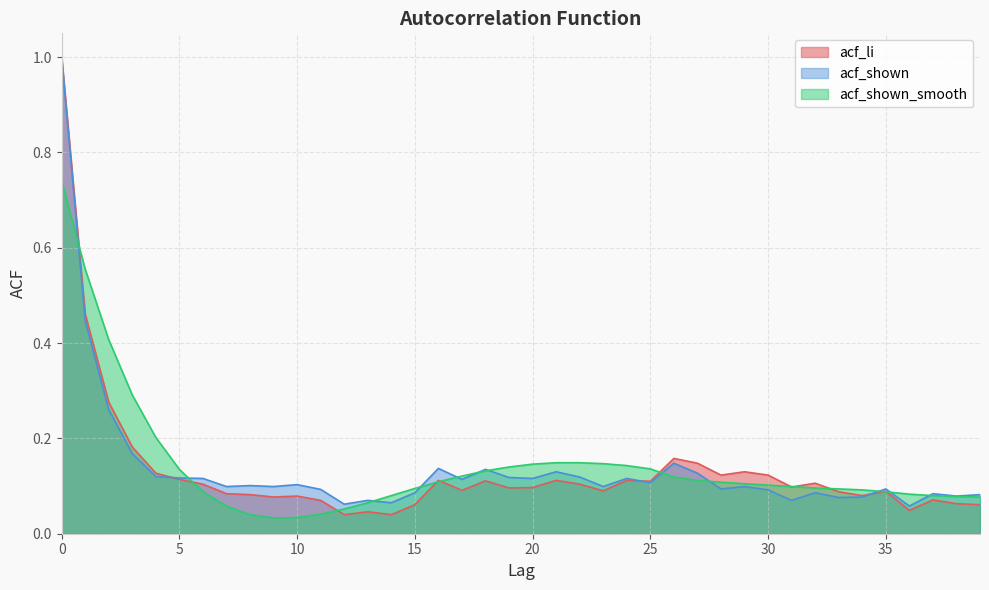

What is the difference between the maximum and minimum values in the acf_shown_smooth series?

0.7